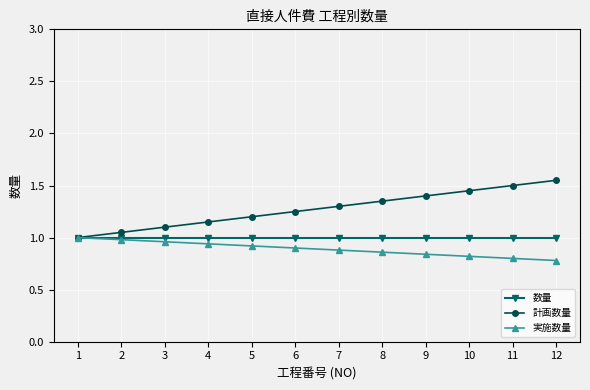

The 数量 series shows 1.0 at 11. True or false?

True